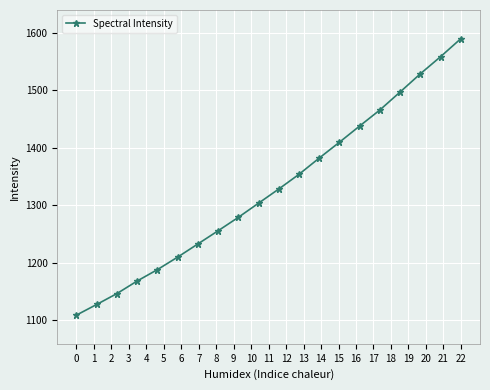

What is the difference between the maximum and minimum values?

481.2